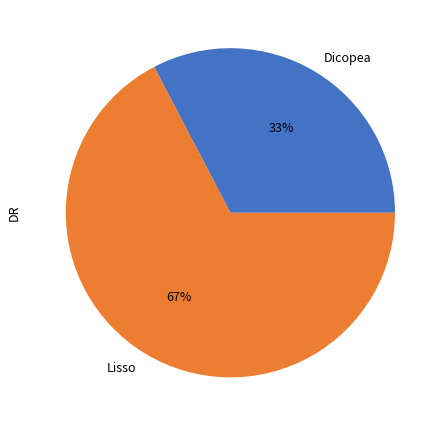

Combined, do Dicopea and Lisso account for over 50%?

Yes